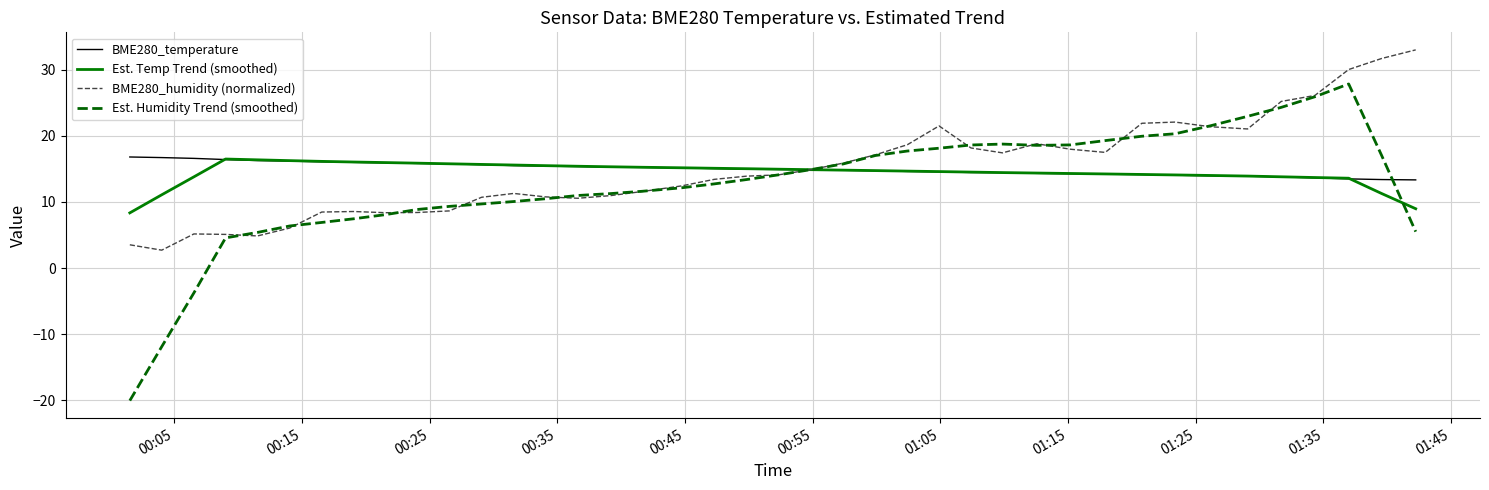

Which series has the widest spread of values?

Est. Humidity Trend (smoothed)